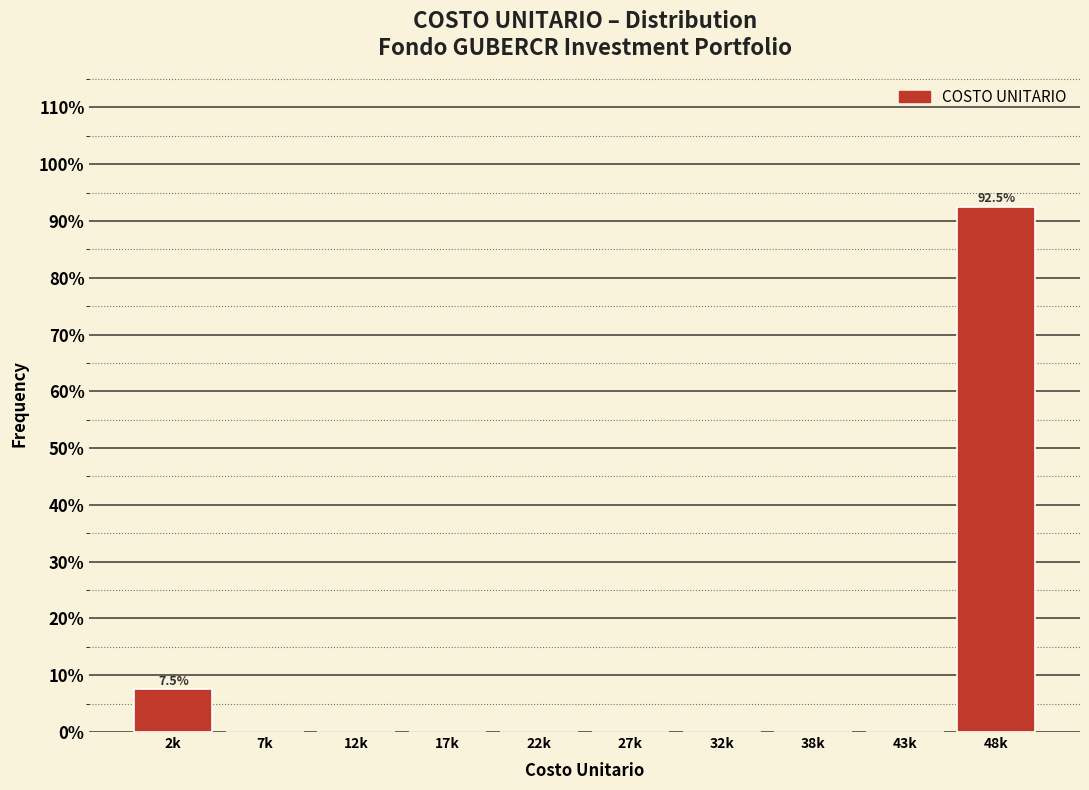

Reading right to left, transcribe all the data shown in this chart.

48k=92.5	43k=0.0	38k=0.0	32k=0.0	27k=0.0	22k=0.0	17k=0.0	12k=0.0	7k=0.0	2k=7.5